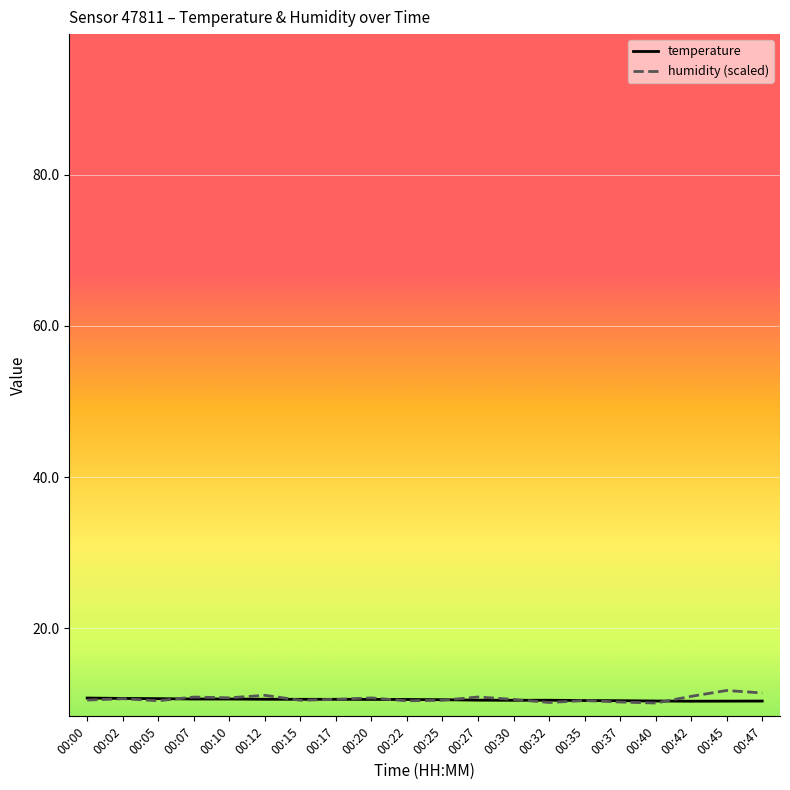

The value of humidity (scaled) at 00:10 is 6.7. True or false?

False